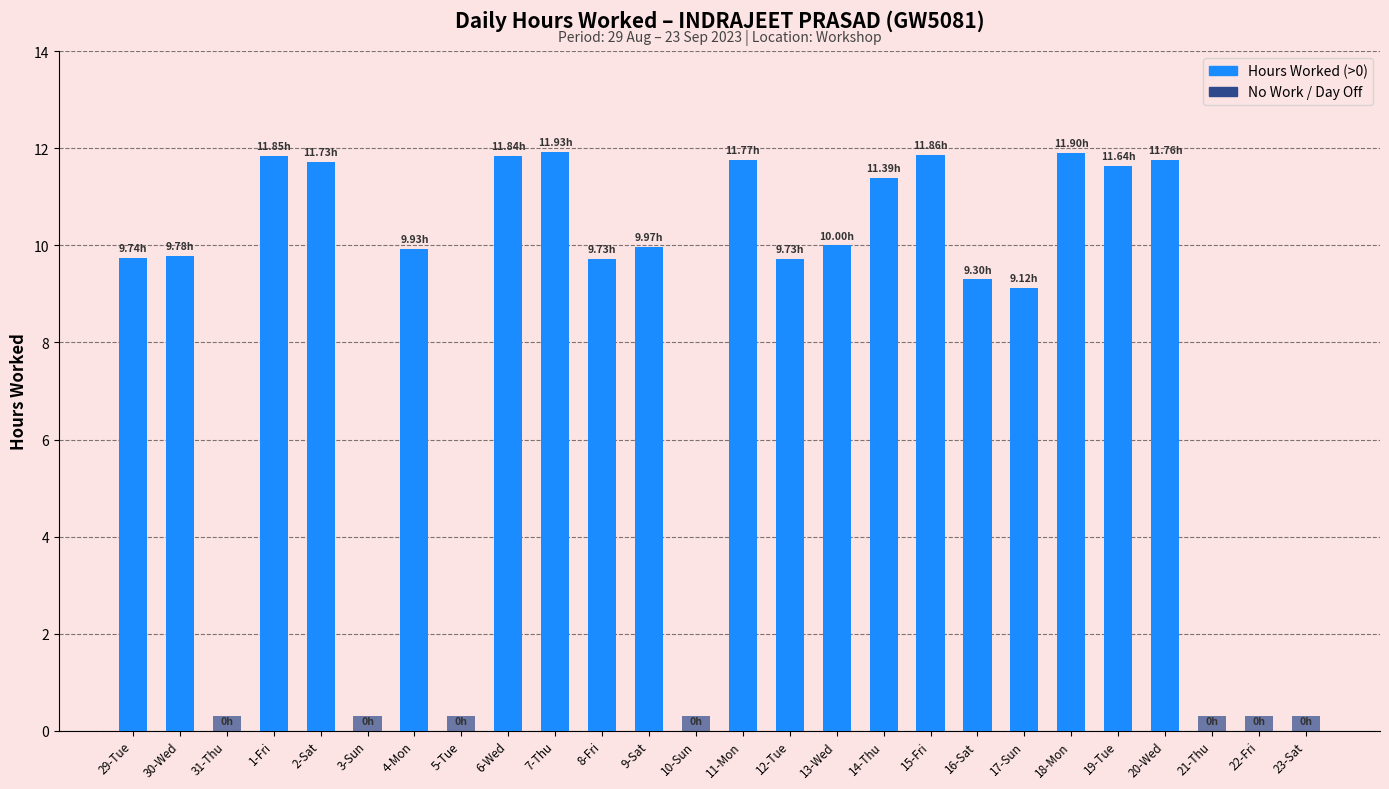

Reading right to left, what are all the values shown in this chart?

0.0	0.0	0.0	11.8	11.6	11.9	9.1	9.3	11.9	11.4	10.0	9.7	11.8	0.0	10.0	9.7	11.9	11.8	0.0	9.9	0.0	11.7	11.8	0.0	9.8	9.7